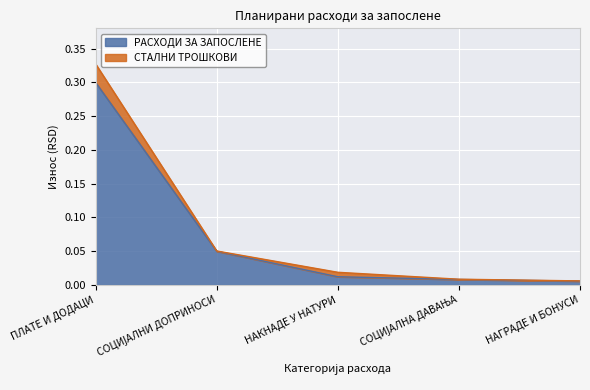

How many lines are shown in the chart?

2